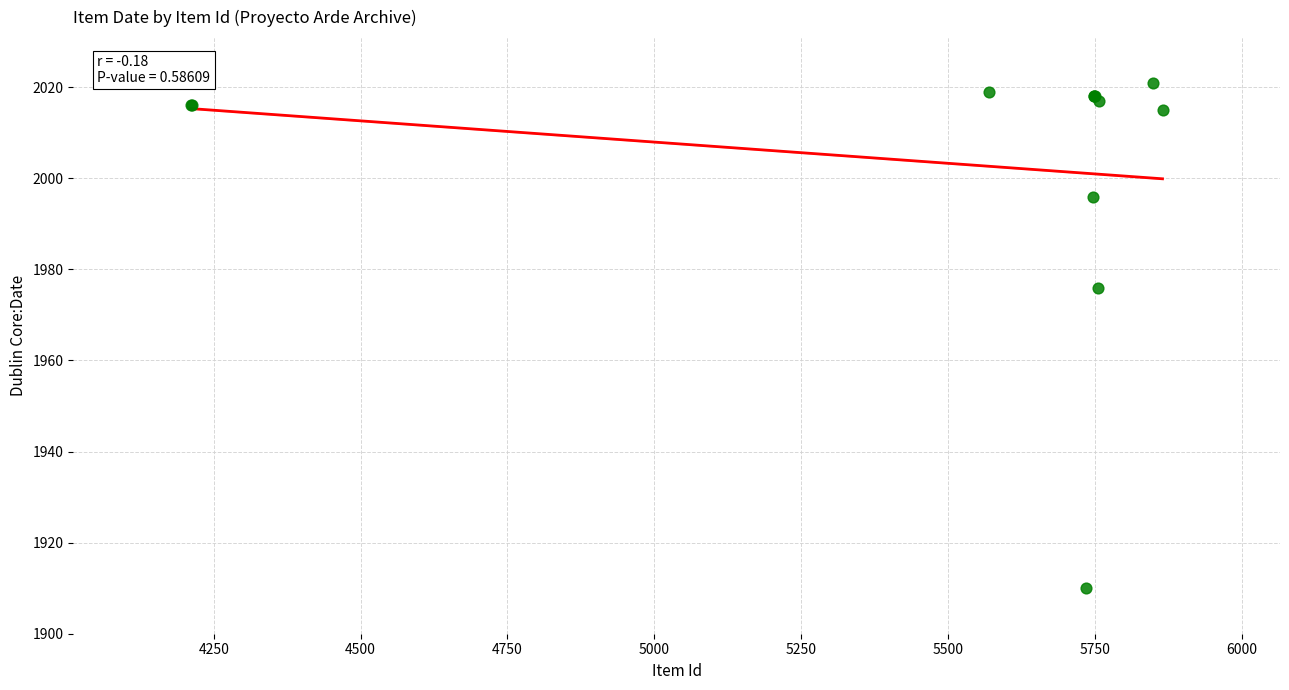

What Y value in the scatter plot is closest to 1965?

1976